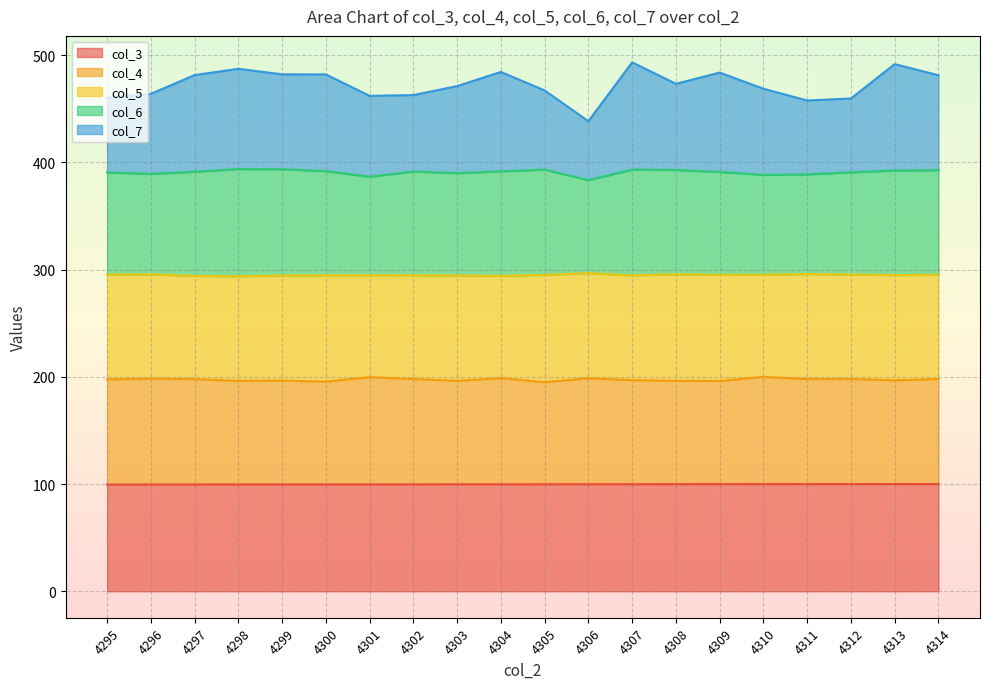

What is the total value across all series at 4297?

481.3